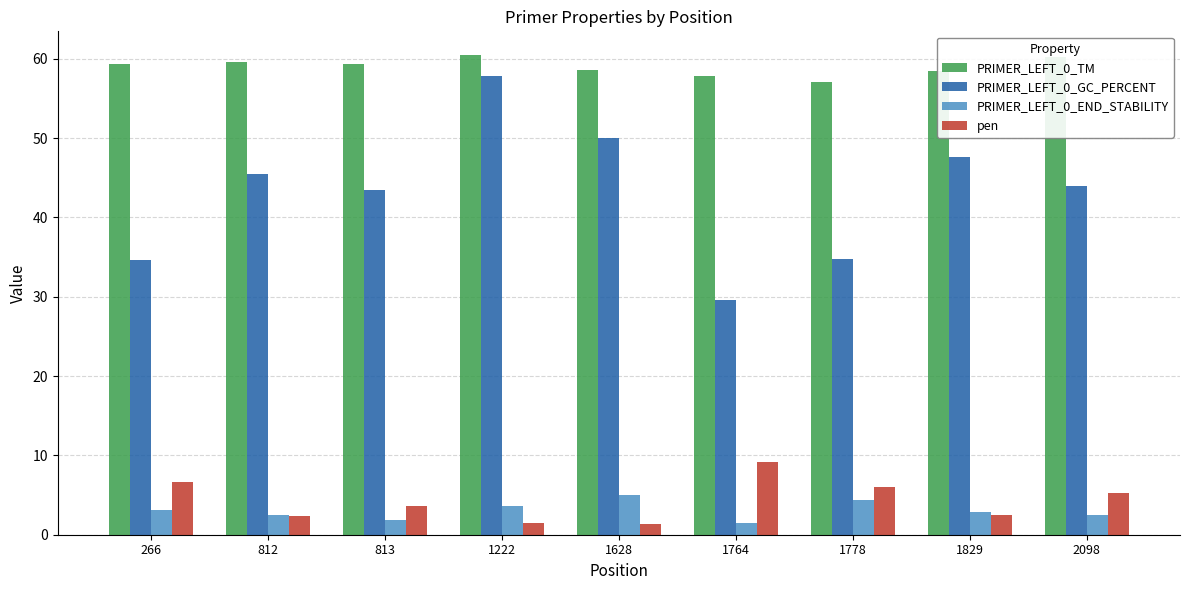

What is the sum of all PRIMER_LEFT_0_END_STABILITY values?

27.4